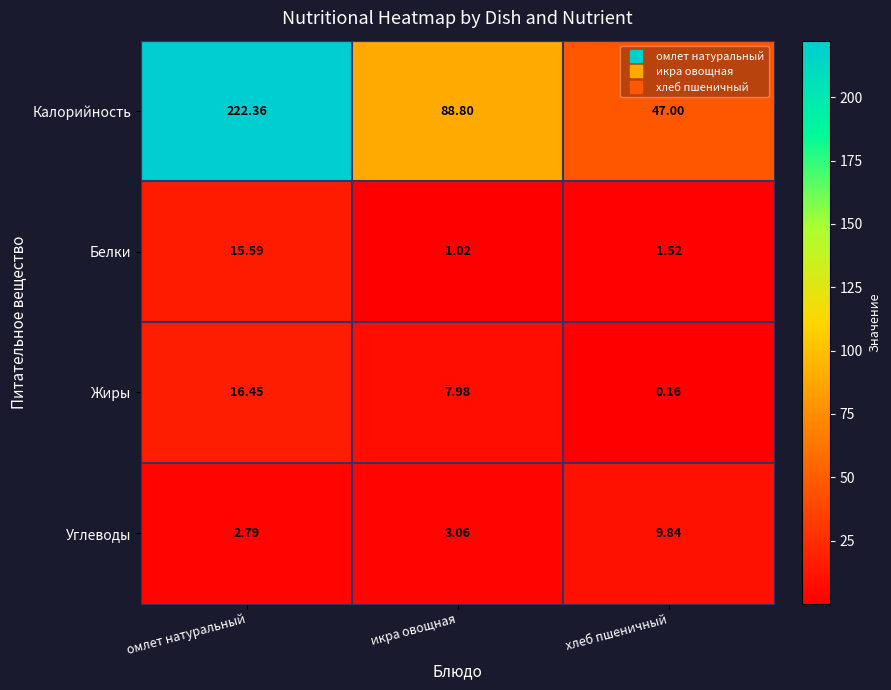

Which label corresponds to the smallest value in the chart?

хлеб пшеничный